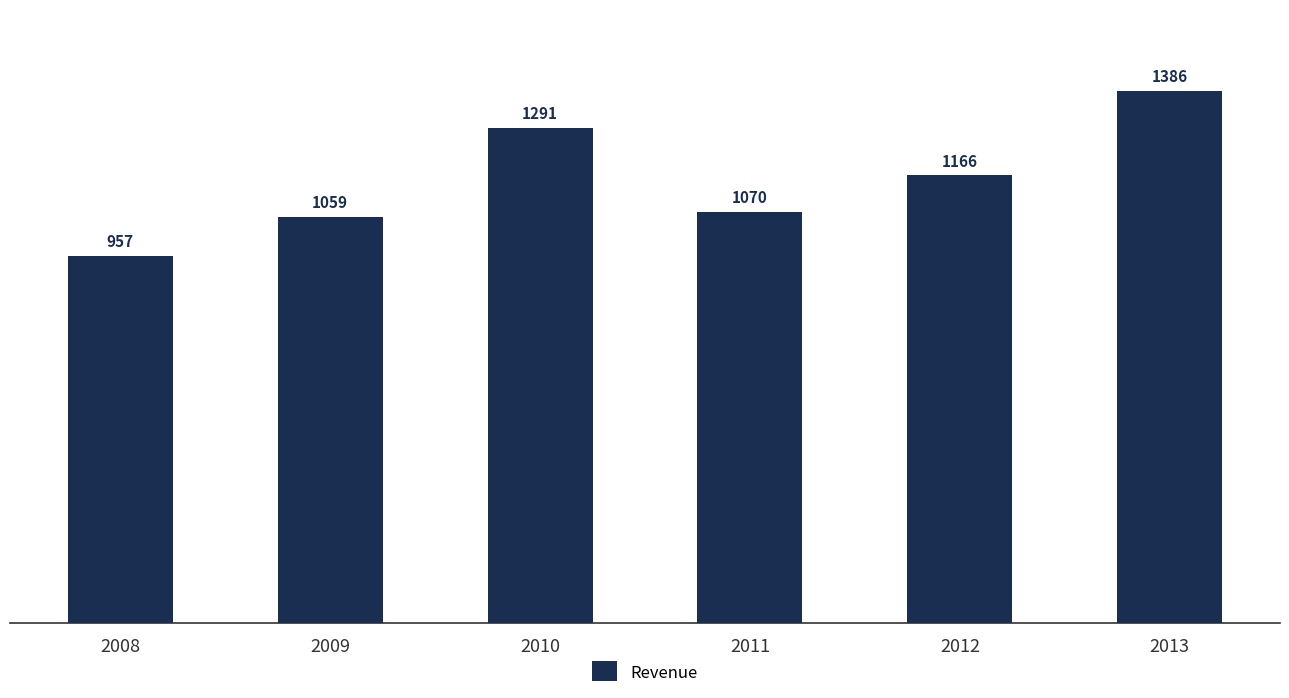

Reading left to right, list all the values displayed in this chart.

957	1059	1291	1070	1166	1386